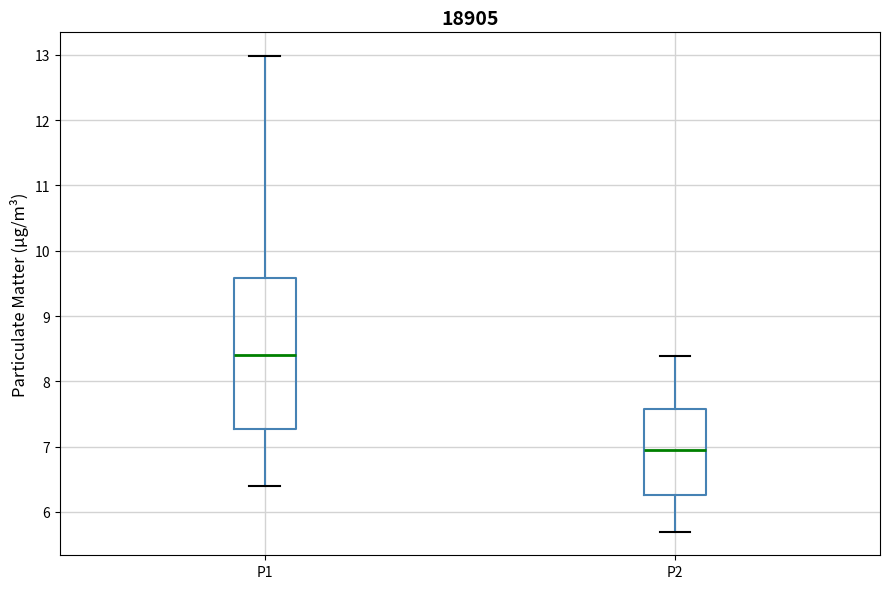

Reading left to right, read every box against the y-axis: the position of its median line, the range the box covers, and the ends of its whiskers. The values are not printed on the chart, so give them approximately, as read against the axis.

P1: median 8.4, box 7.3 to 9.6, whiskers 6.4 to 13.0
P2: median 7.0, box 6.3 to 7.6, whiskers 5.7 to 8.4